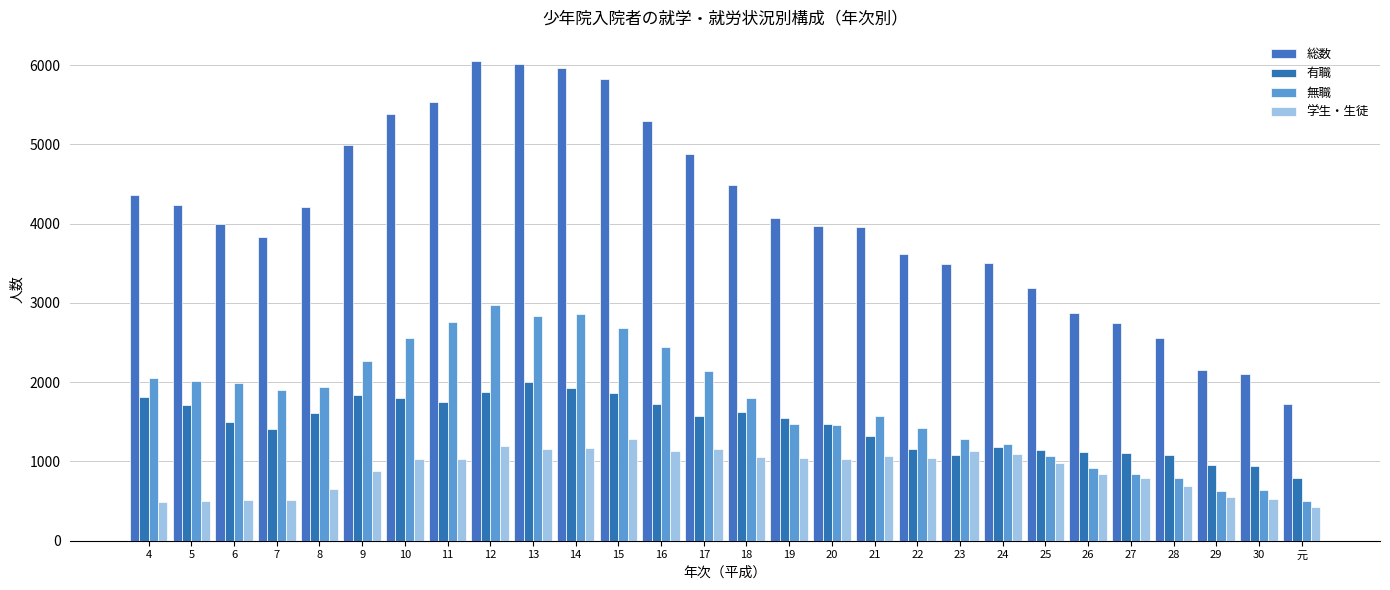

Is the value of 学生・生徒 at 8 greater than the value of 有職 at 15?

No